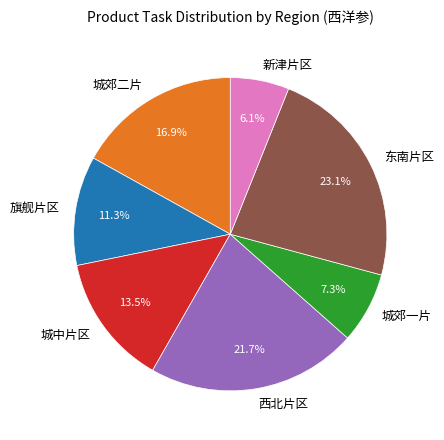

How many segments does this pie chart have?

7